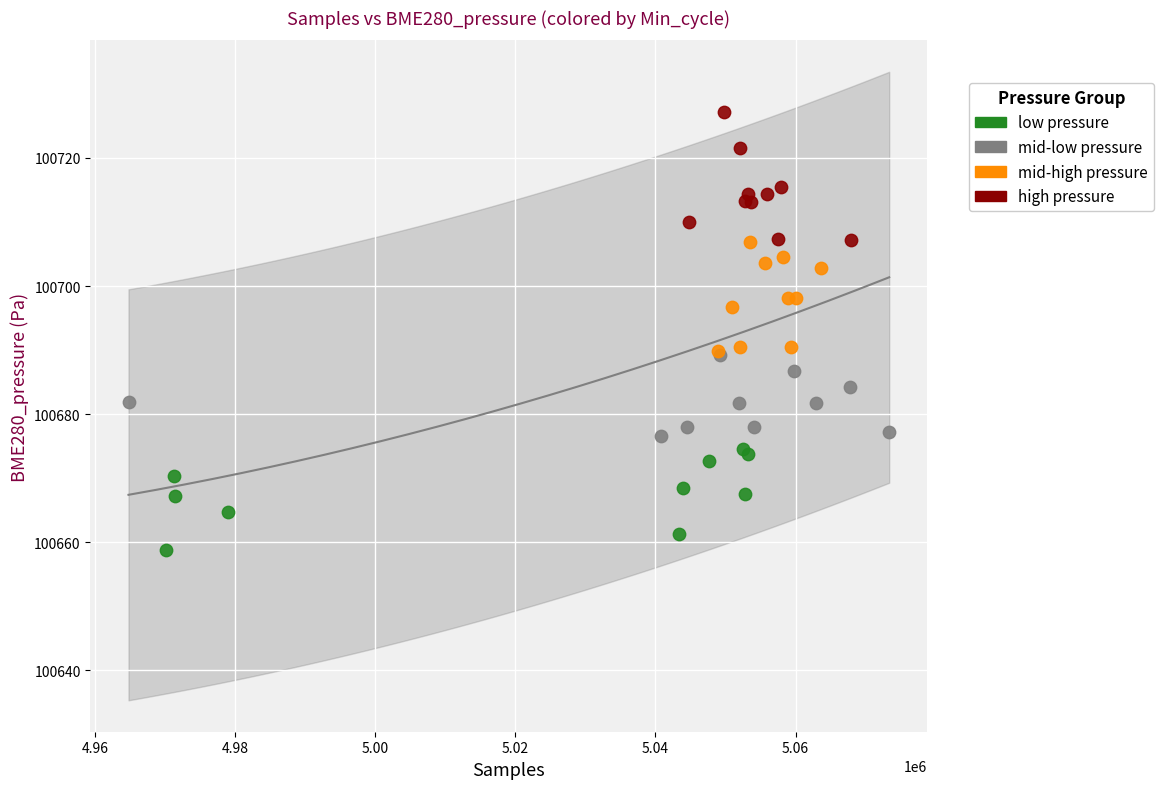

Which series reaches the maximum Y coordinate?

high pressure